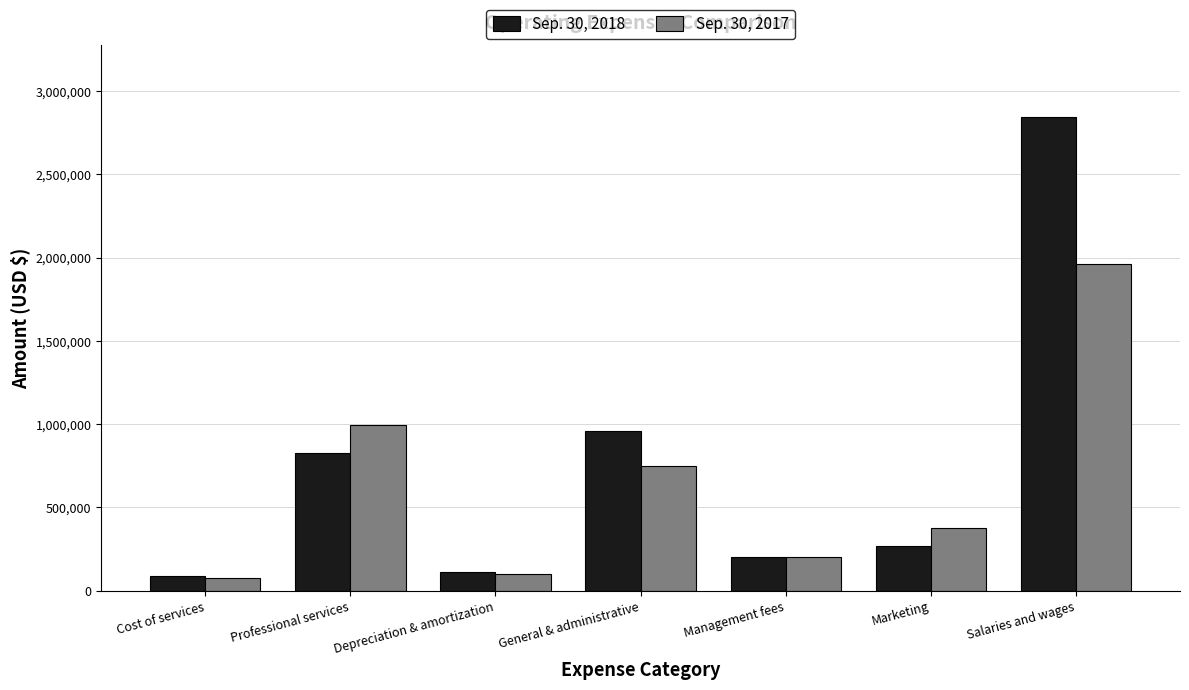

Which category has the highest value in the Sep. 30, 2017 series?

Salaries and wages